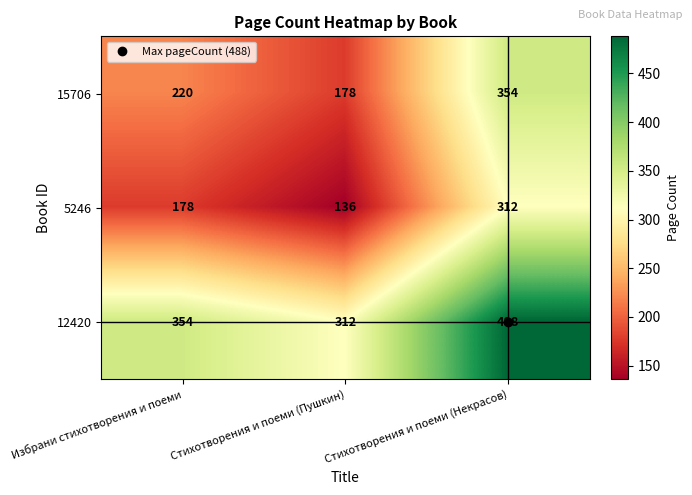

Rank the series at Стихотворения и поеми (Некрасов) from highest to lowest value.

12420, 15706, 5246